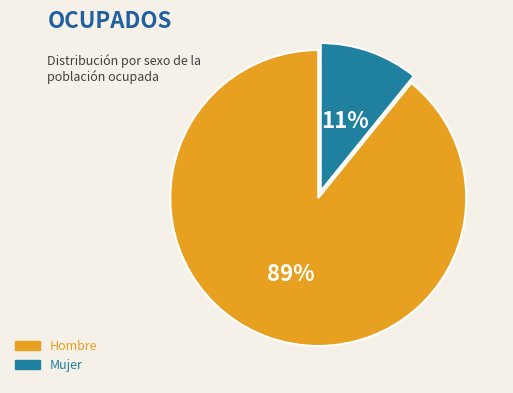

To the nearest percent, what portion does Hombre represent?

89%